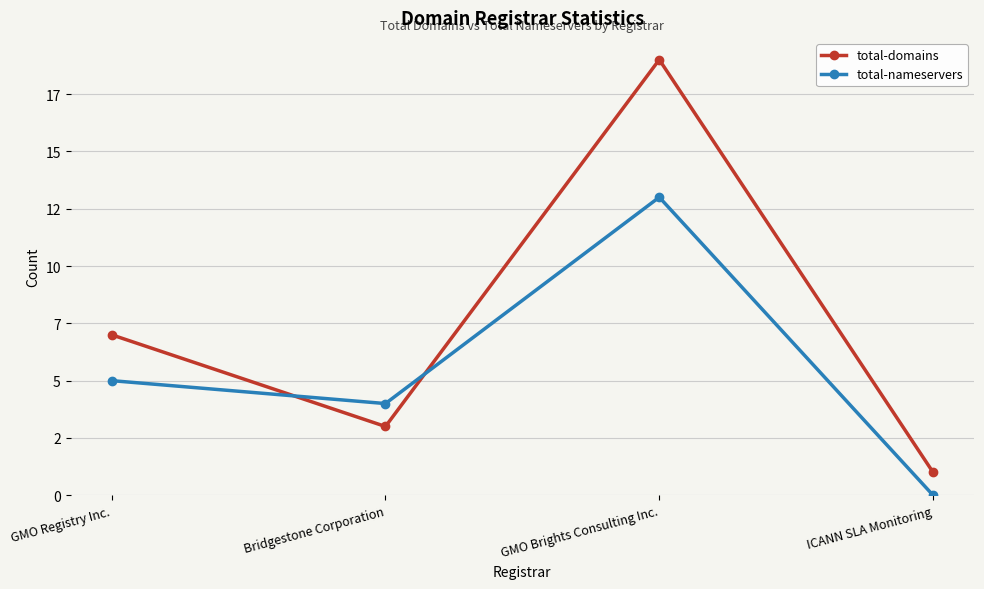

Which has a higher value, GMO Brights Consulting Inc. or ICANN SLA Monitoring?

GMO Brights Consulting Inc.